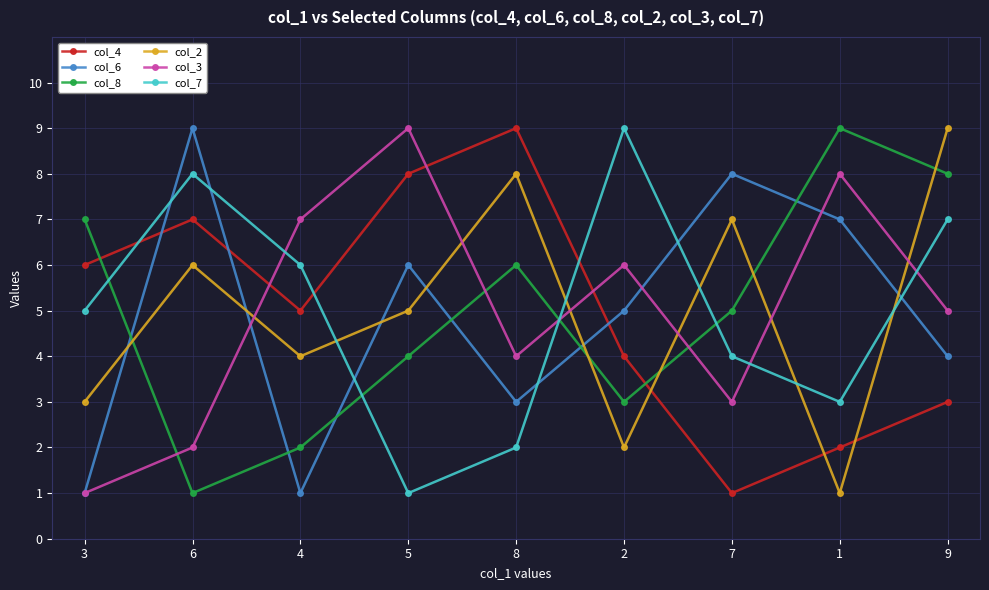

At which label does col_3 first exceed 5?

4